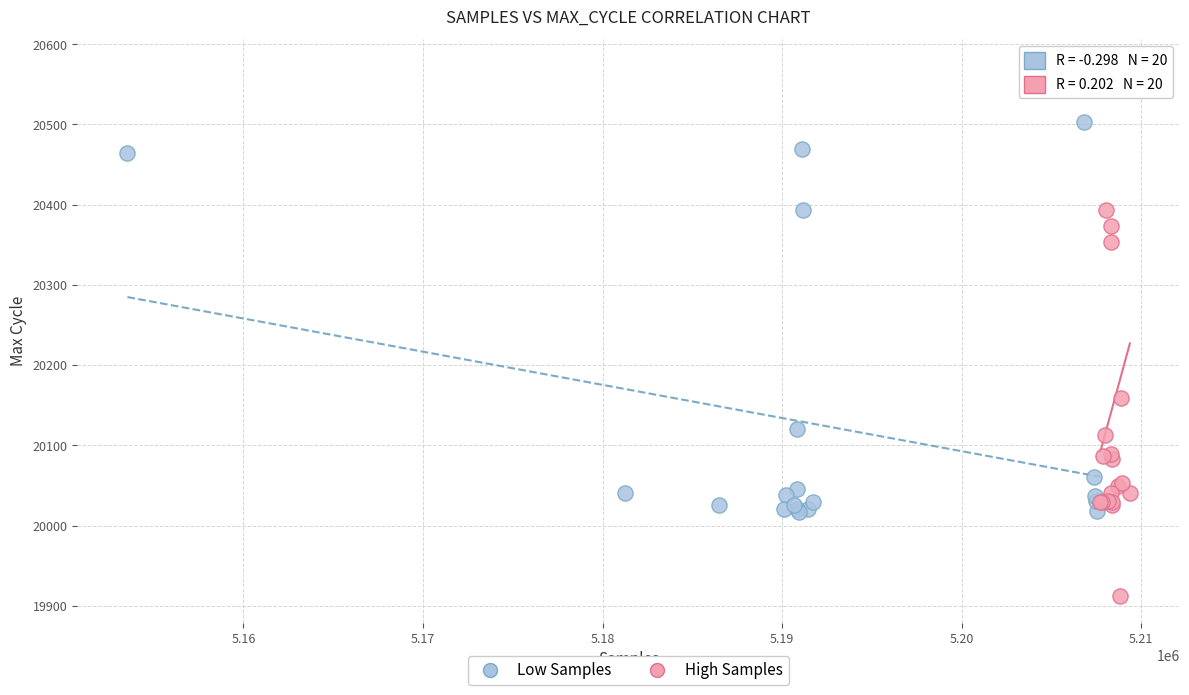

What are all the series names shown in the legend?

Low Samples, High Samples